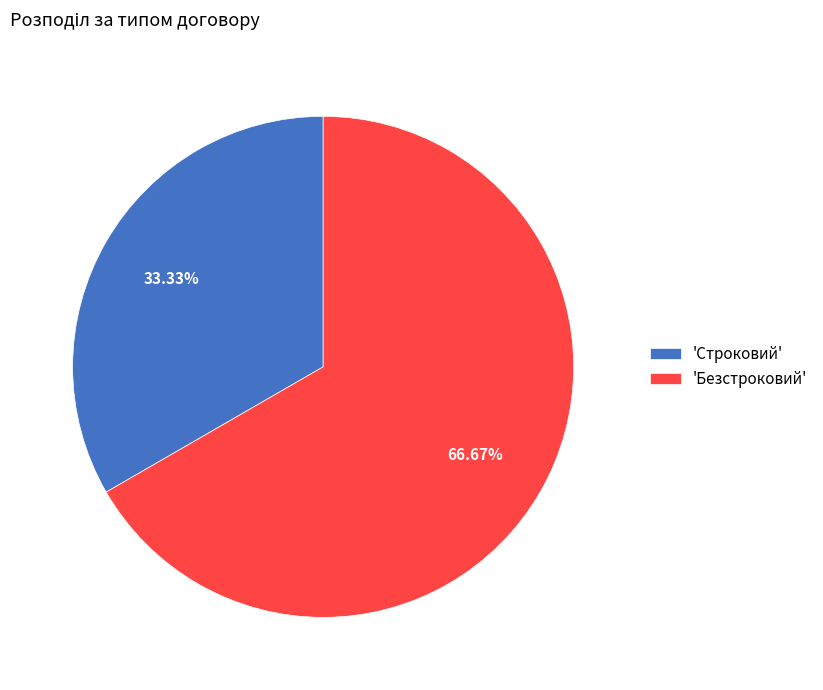

Is there any slice that represents more than half of the pie?

Yes